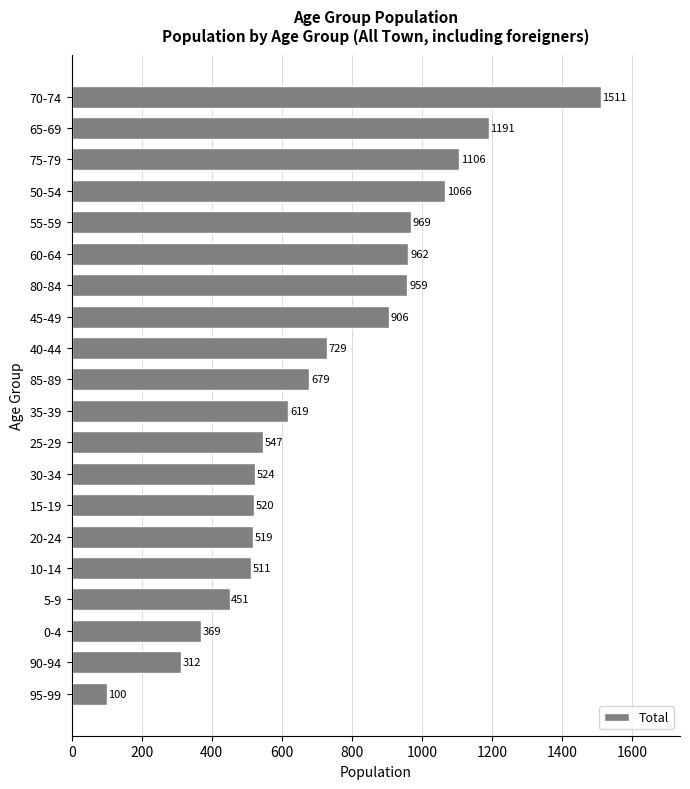

Reading top to bottom, extract all data points from this chart.

1511	1191	1106	1066	969	962	959	906	729	679	619	547	524	520	519	511	451	369	312	100